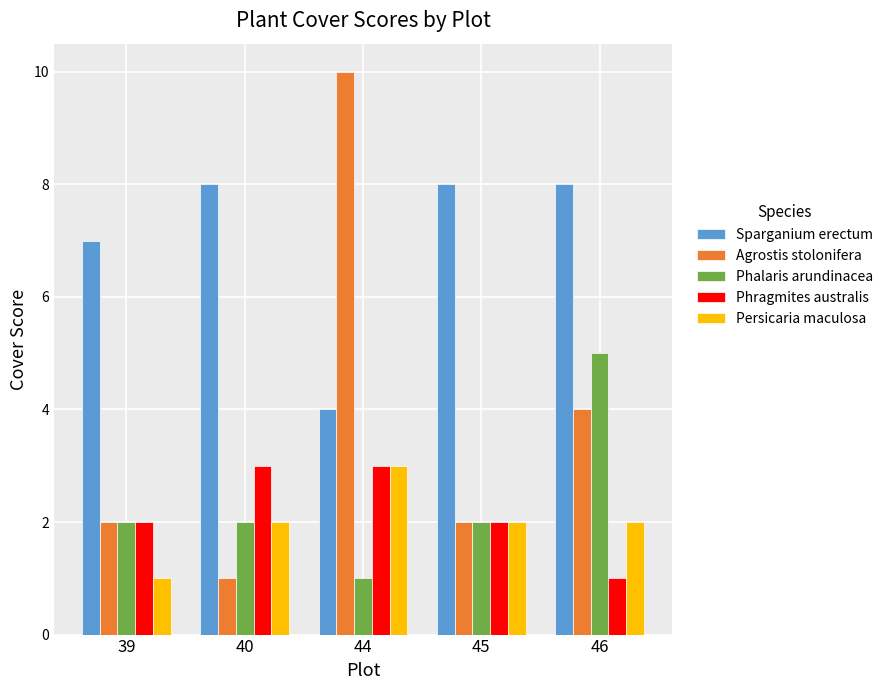

Rank the series at 46 from lowest to highest value.

Phragmites australis, Persicaria maculosa, Agrostis stolonifera, Phalaris arundinacea, Sparganium erectum